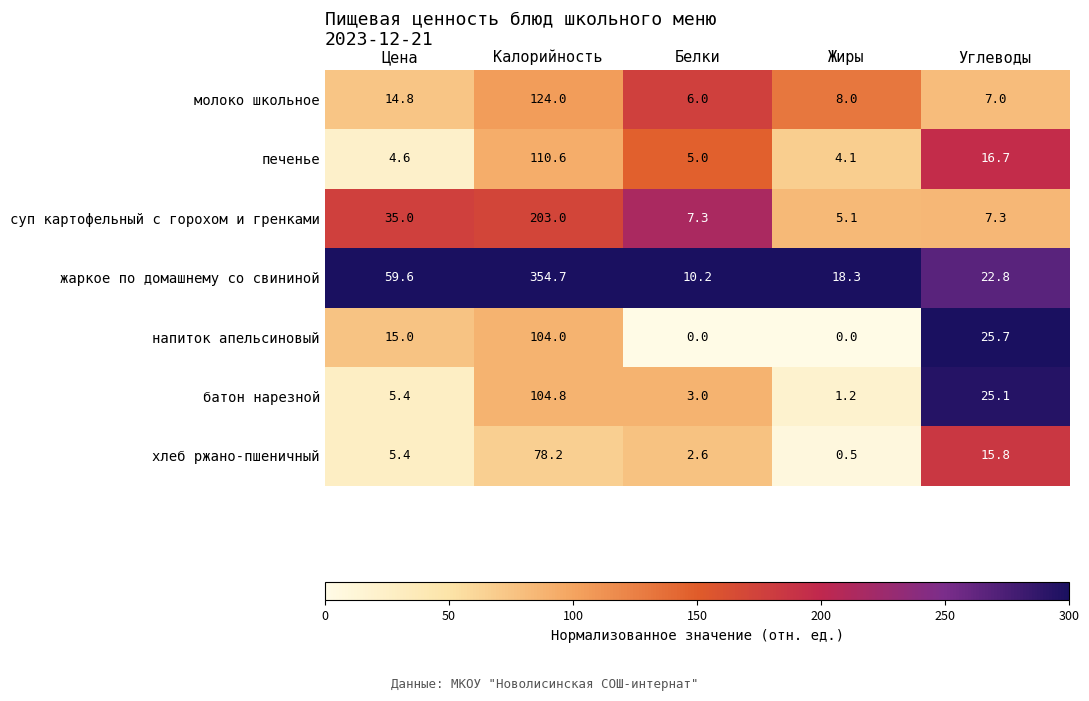

Which series has the widest spread of values?

жаркое по домашнему со свининой